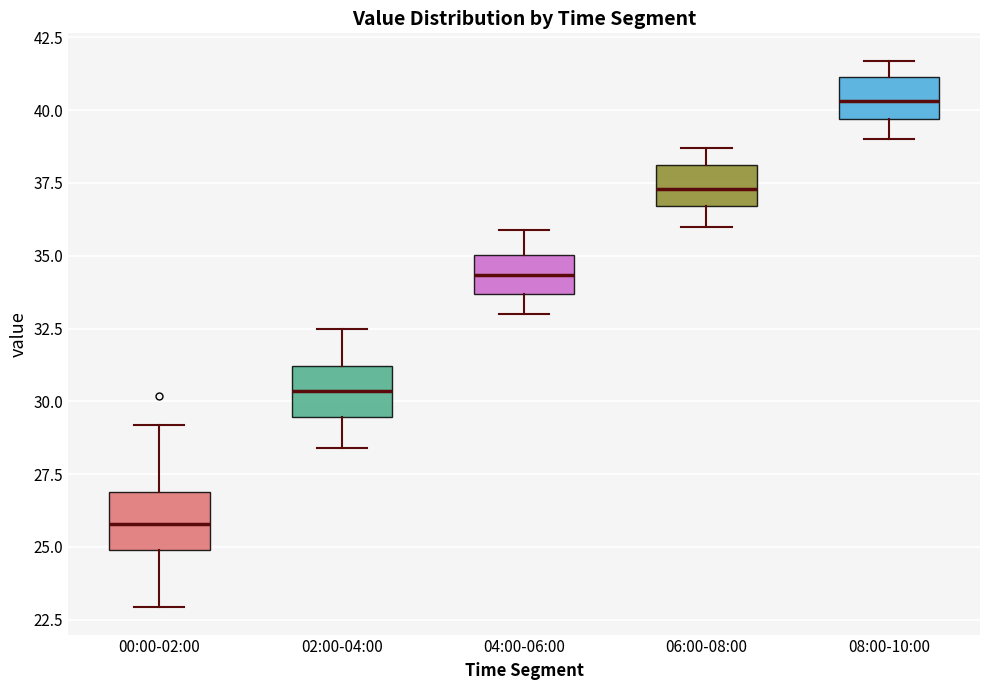

Reading left to right, transcribe this box plot: for each box, give where its median line is, the range the box spans, and where its two whiskers end, as read against the y-axis. The values are not printed on the chart, so give them approximately, as read against the axis.

00:00-02:00: median 26.0, box 25.0 to 27.0, whiskers 23.0 to 29.0
02:00-04:00: median 30.5, box 29.5 to 31.0, whiskers 28.5 to 32.5
04:00-06:00: median 34.5, box 33.5 to 35.0, whiskers 33.0 to 36.0
06:00-08:00: median 37.5, box 36.5 to 38.0, whiskers 36.0 to 38.5
08:00-10:00: median 40.5, box 39.5 to 41.0, whiskers 39.0 to 41.5